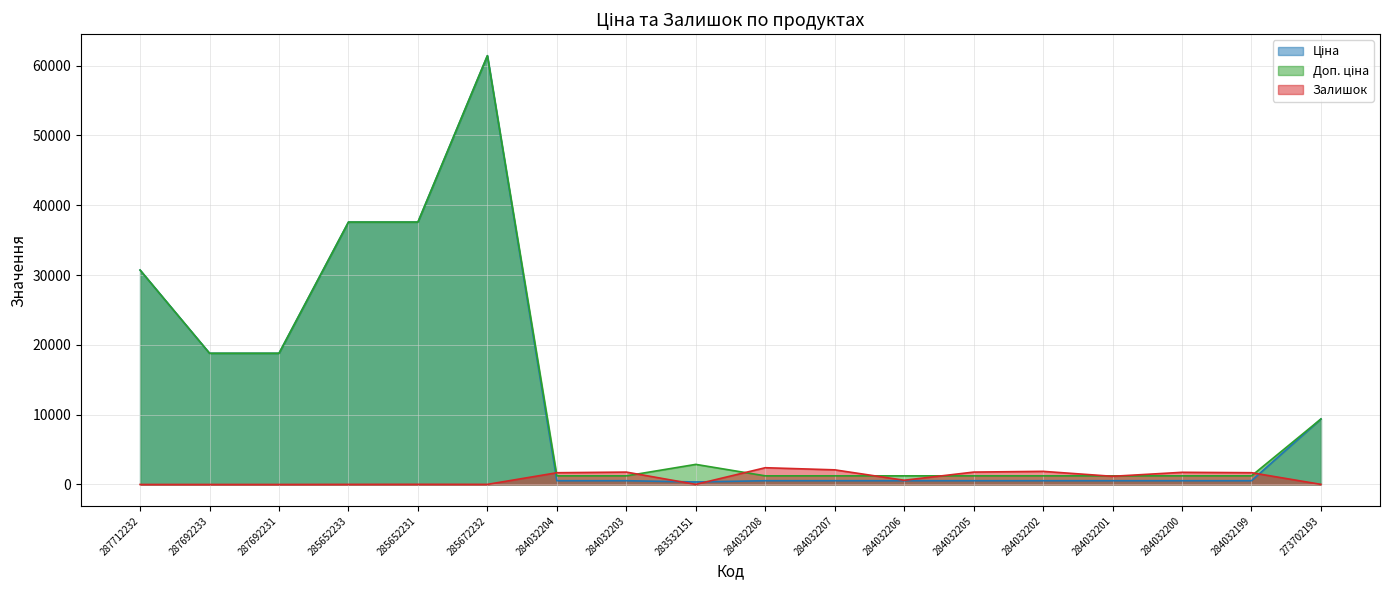

How many interior local peaks does the Залишок series have?

5